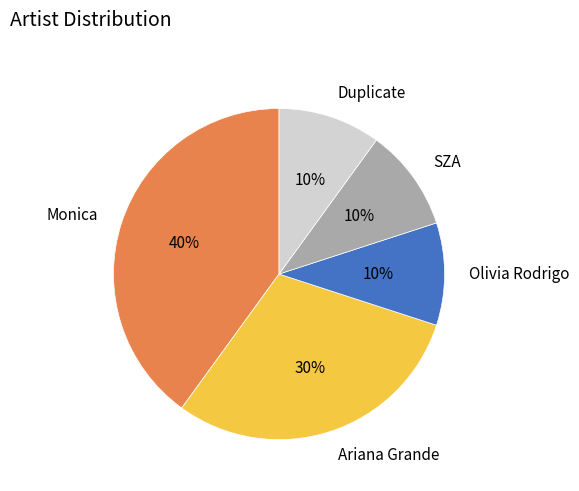

Count the number of slices in the pie.

5